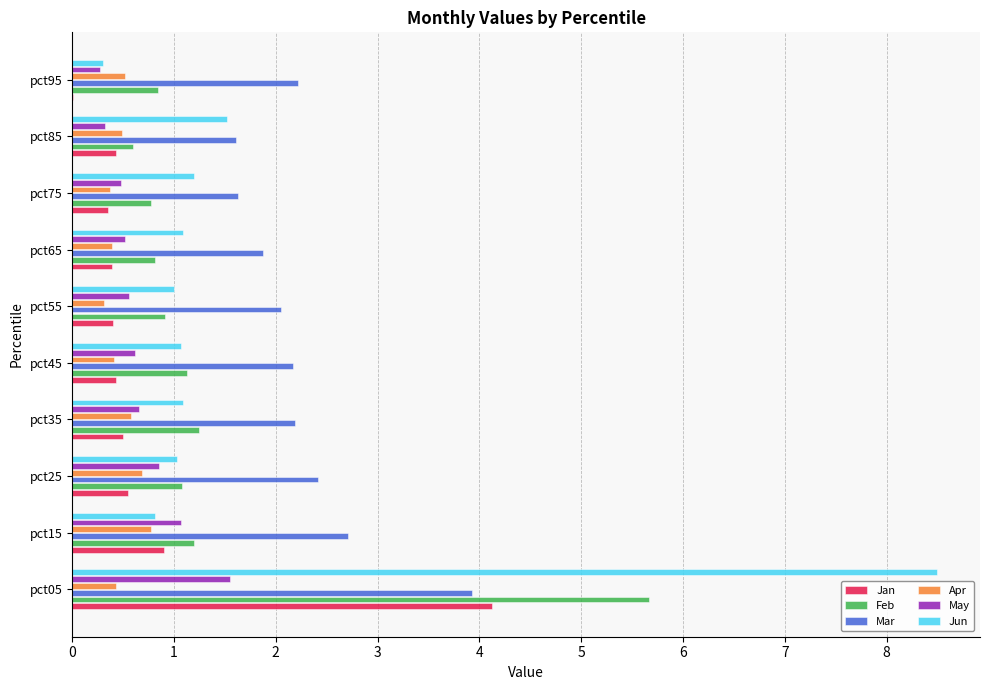

What is the sum of the May values at pct15 and pct45?

1.7